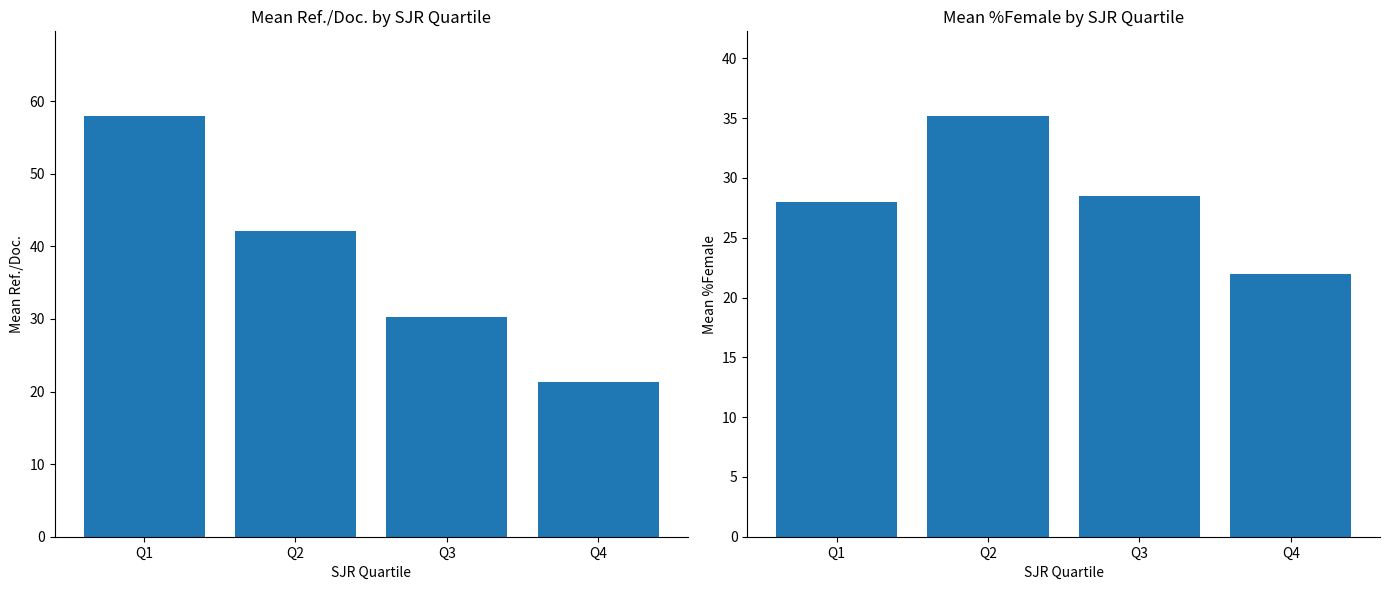

Rank the series at Q1 from highest to lowest value.

Mean Ref./Doc., Mean %Female